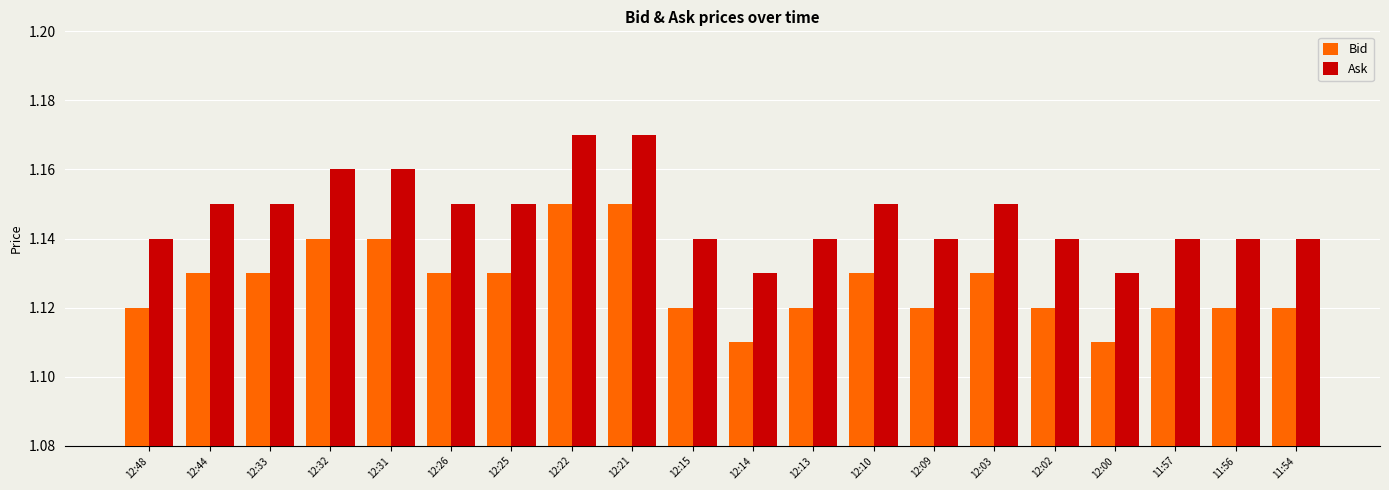

True or false: Bid has a value of 1.7 at 12:25.

False